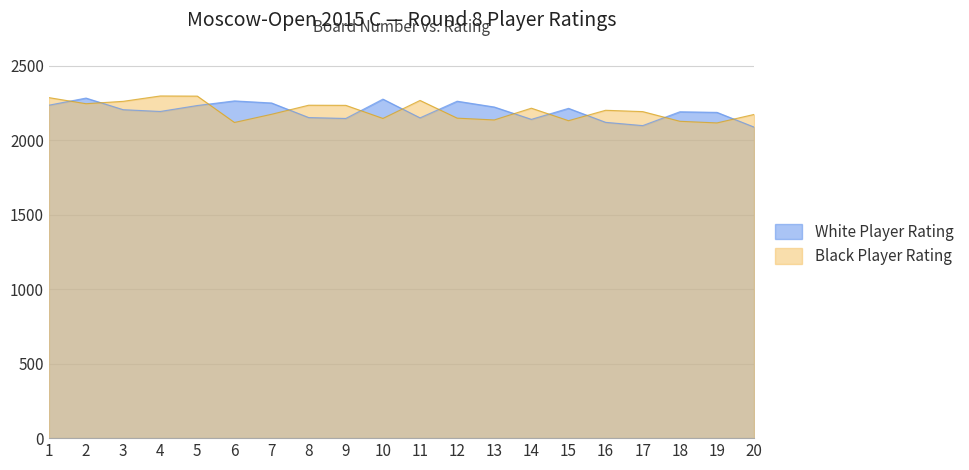

Which category has the lowest value in the Black Player Rating series?

19